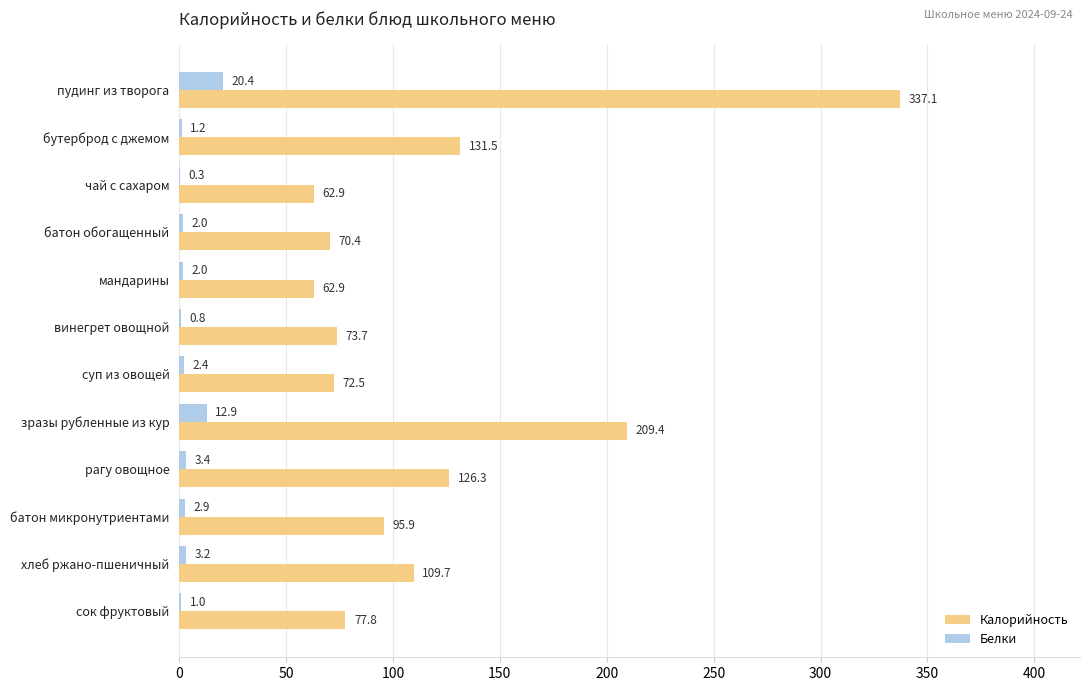

What is the sum of all Белки values?

52.5